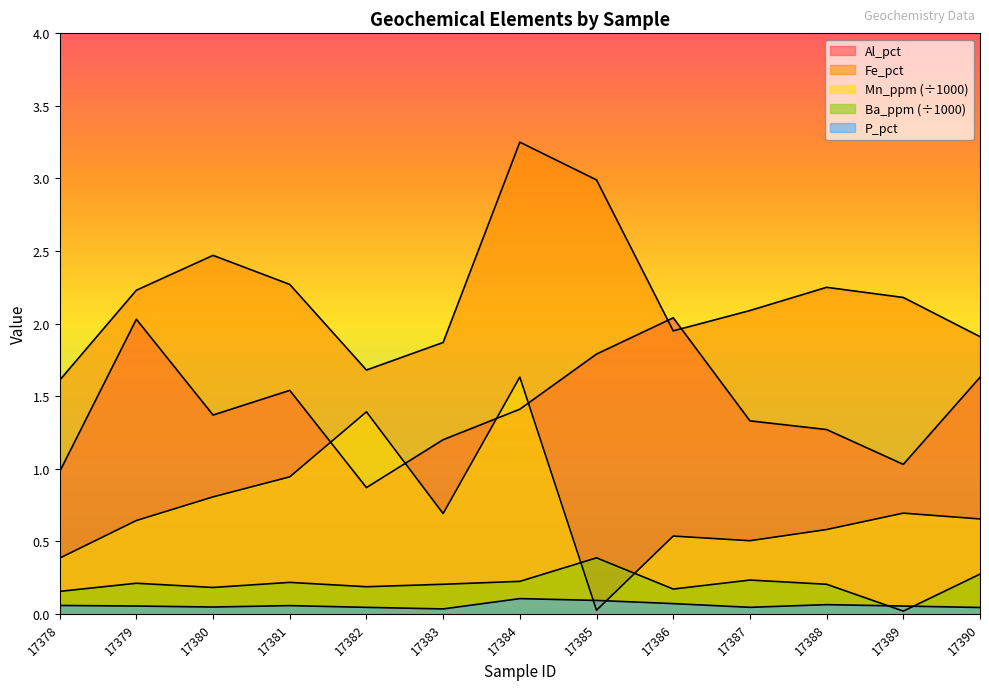

Rank the categories by Mn_ppm_scaled value from lowest to highest.

17385, 17378, 17387, 17386, 17388, 17379, 17390, 17383, 17389, 17380, 17381, 17382, 17384